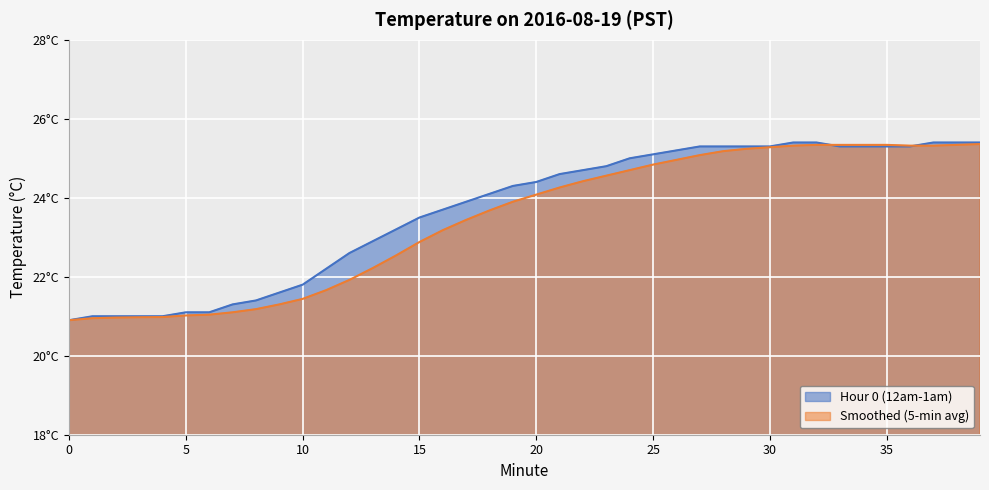

Is it true that Hour 0 (12am-1am) equals 43.7 at 32?

False